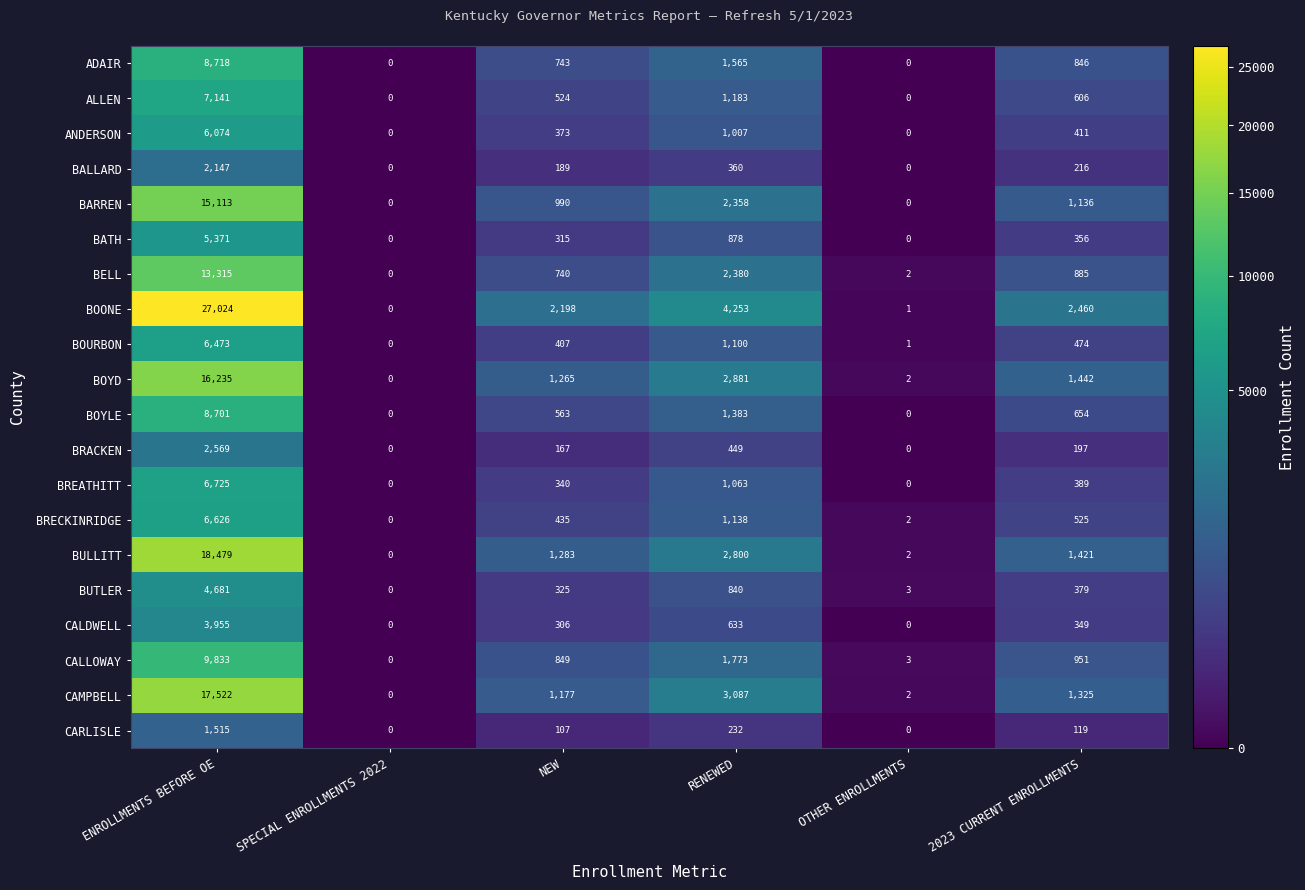

Between ENROLLMENTS BEFORE OE and RENEWED, which series saw the biggest shift?

BOONE